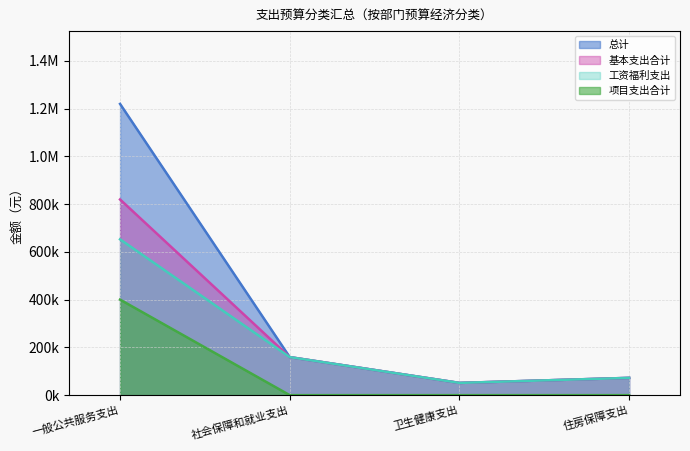

At which category is the sum across all series the highest?

一般公共服务支出